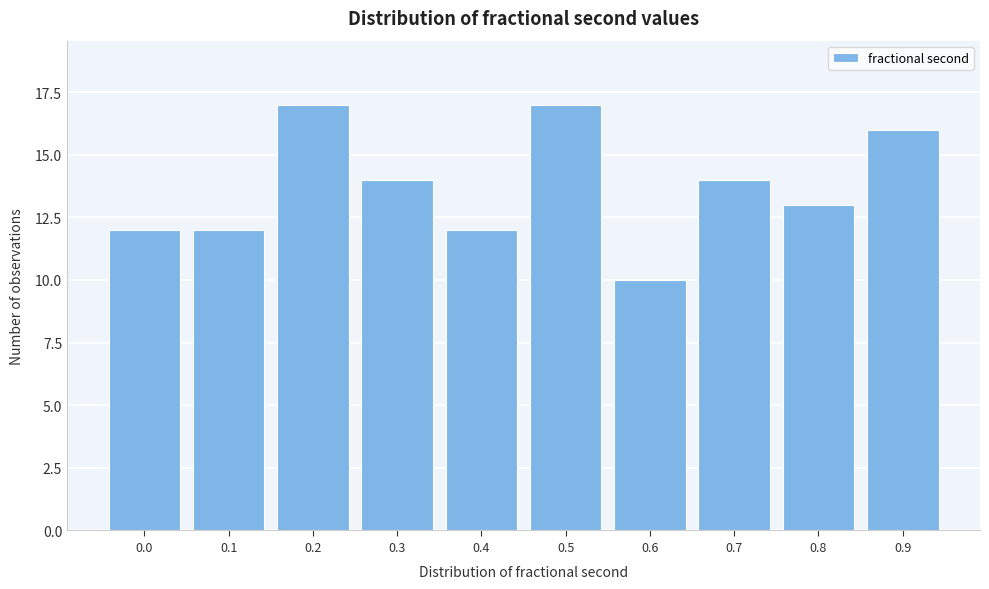

Reading right to left, transcribe all the data shown in this chart.

0.9=16	0.8=13	0.7=14	0.6=10	0.5=17	0.4=12	0.3=14	0.2=17	0.1=12	0.0=12